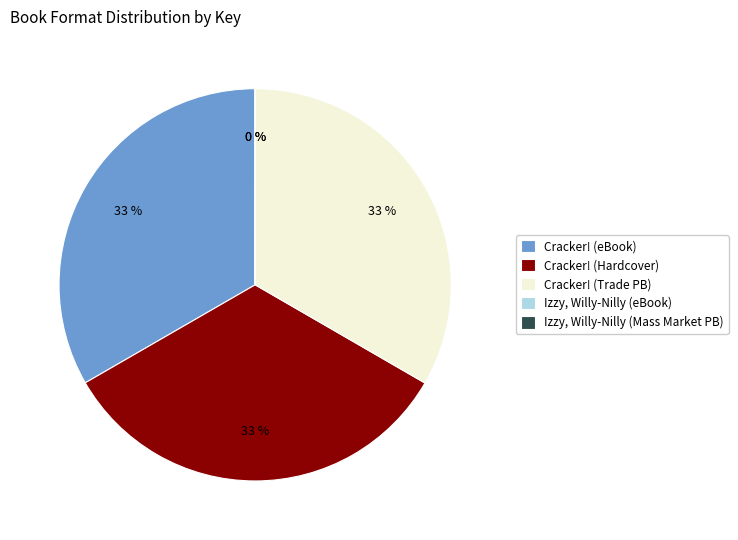

Is there a majority slice in this chart?

No